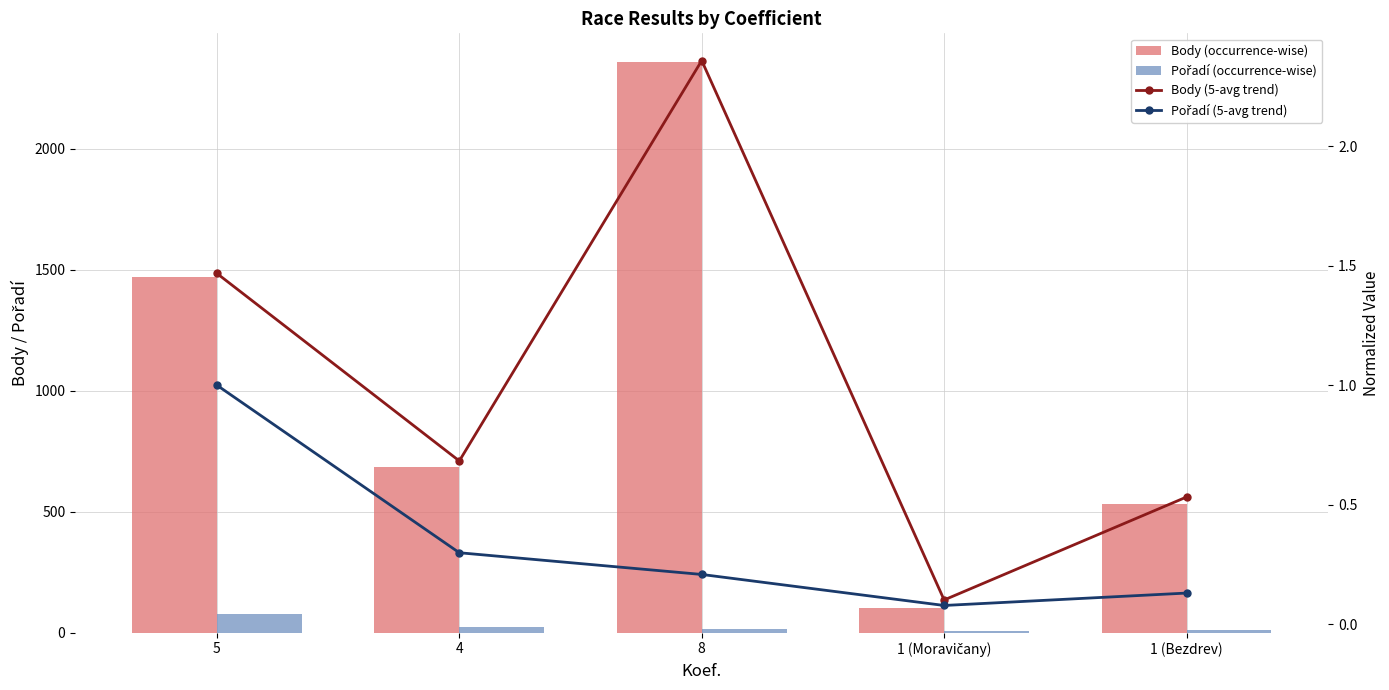

Which category has the lowest value in the Body (occurrence-wise) series?

1 (Moravičany)